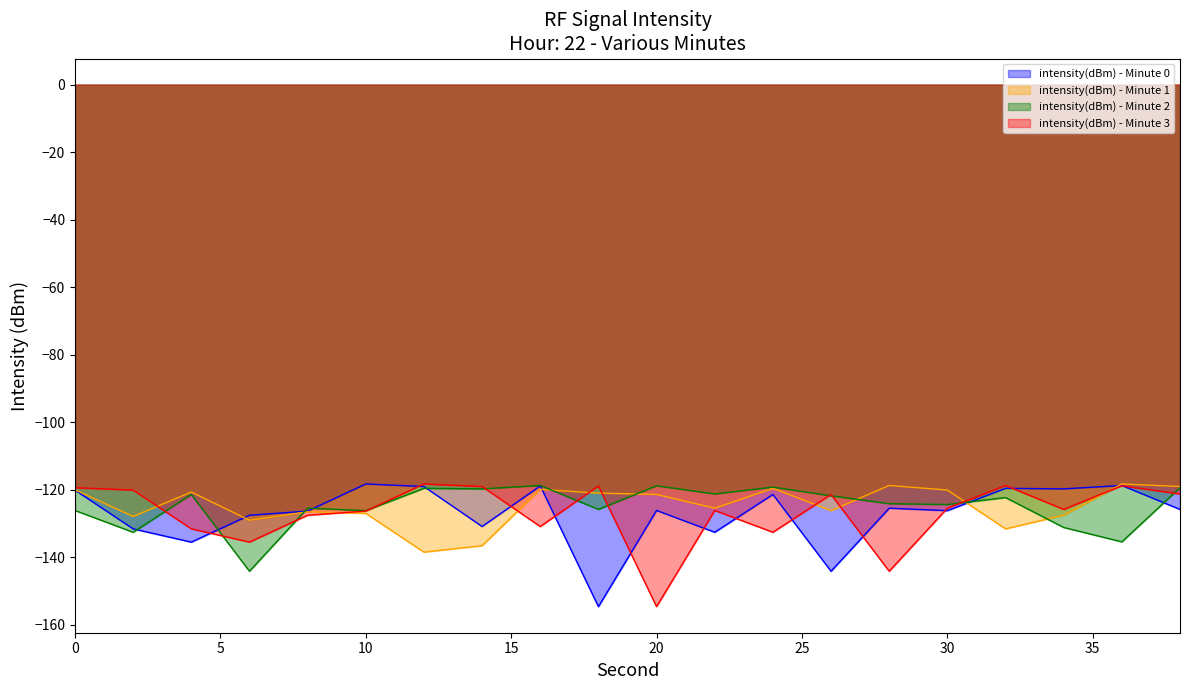

Is it true that intensity(dBm) - Minute 2 equals -215.6 at 0?

False